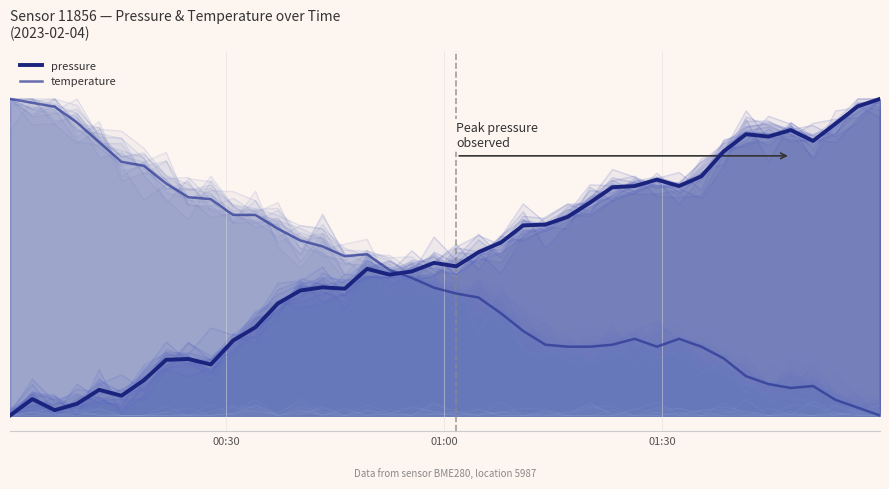

Rank the series by their average value, from highest to lowest.

pressure, temperature